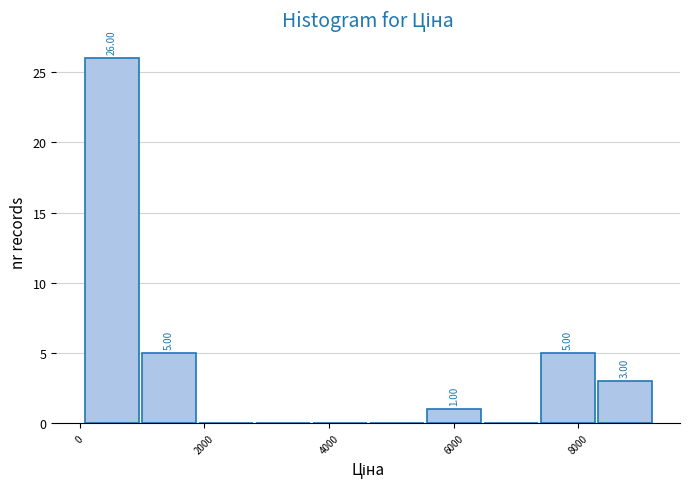

Over which range of the x-axis is the bar tallest?

0 to 1000